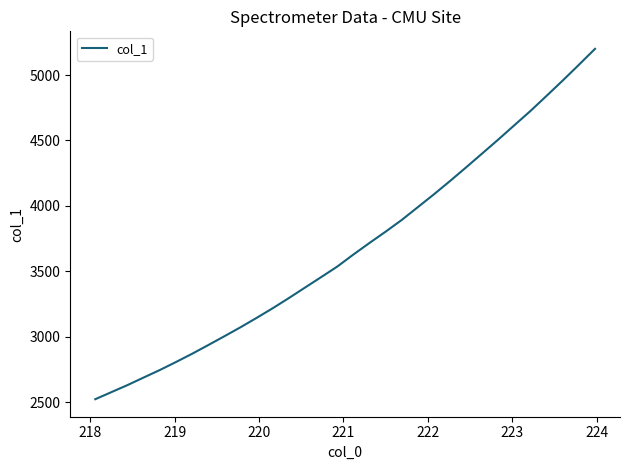

What is the minimum value shown in the chart?

2522.9